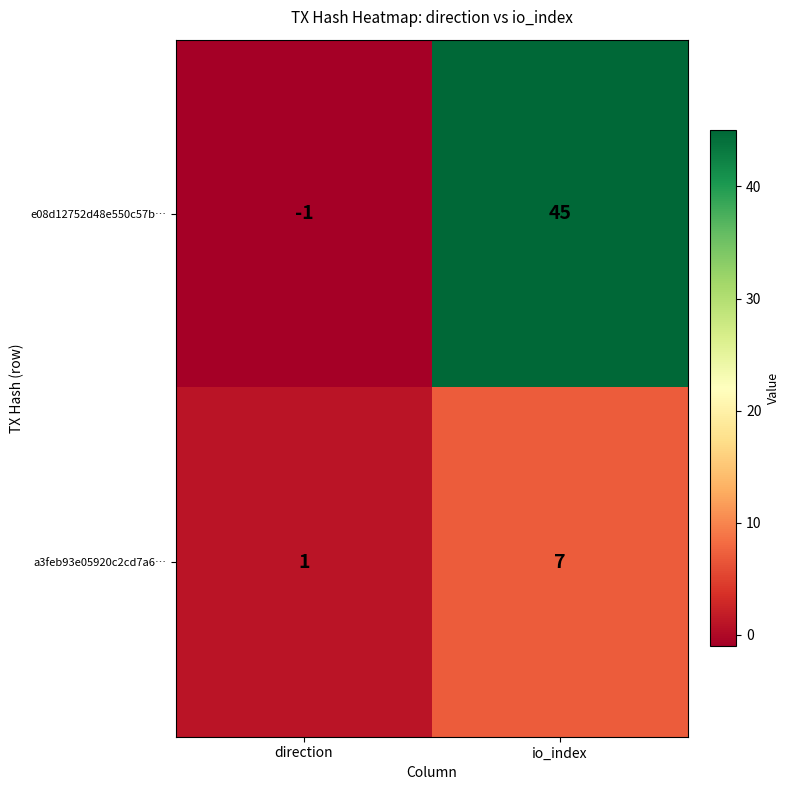

Where is a3feb93e05920c2cd7a6… nearest to the value 4?

direction